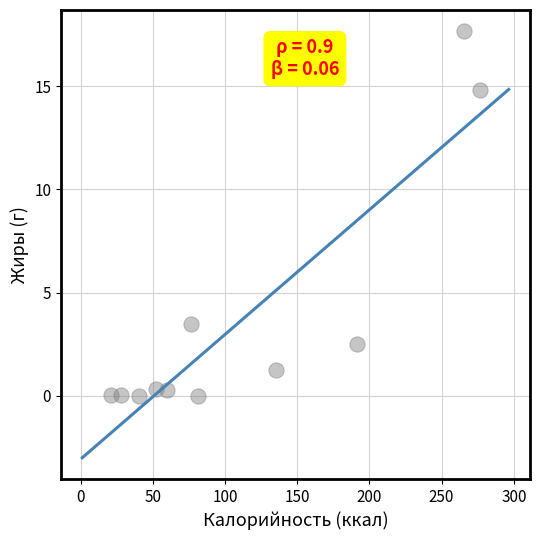

What is the range of X values (max minus min)?

255.2